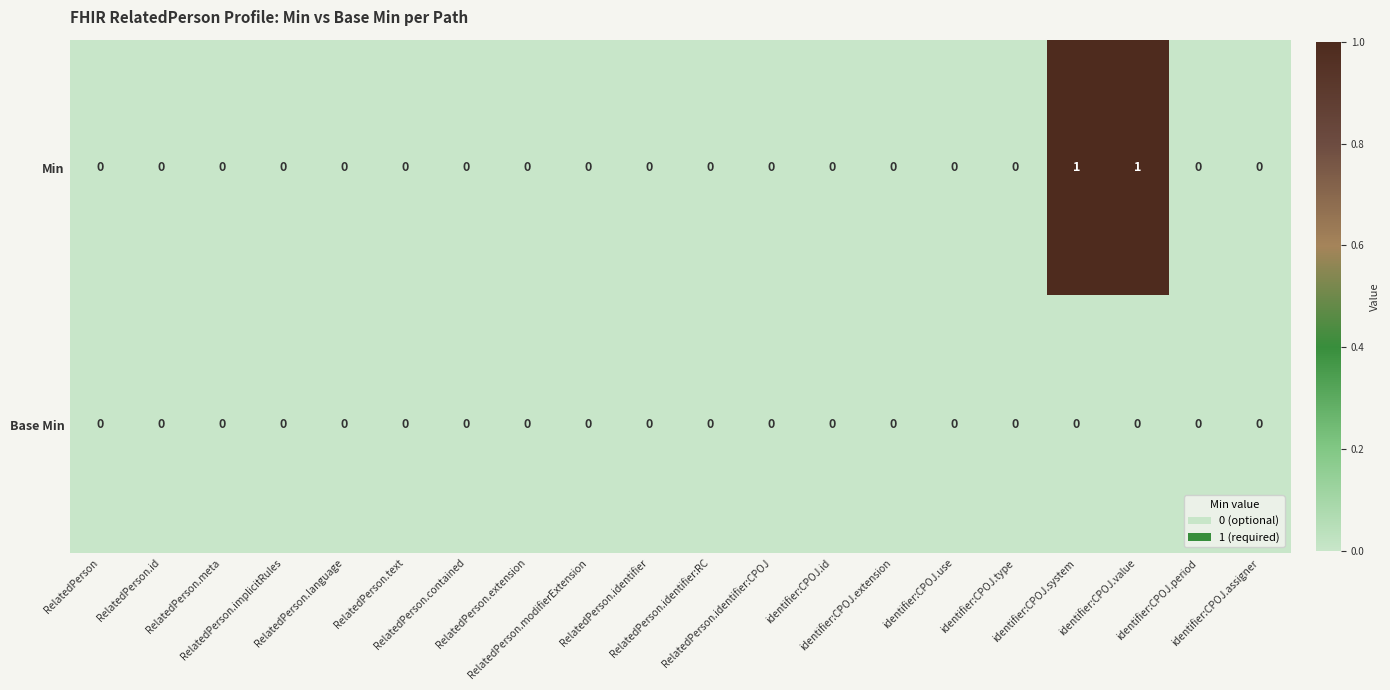

List the series in order of their peak value, highest first.

Min, Base Min